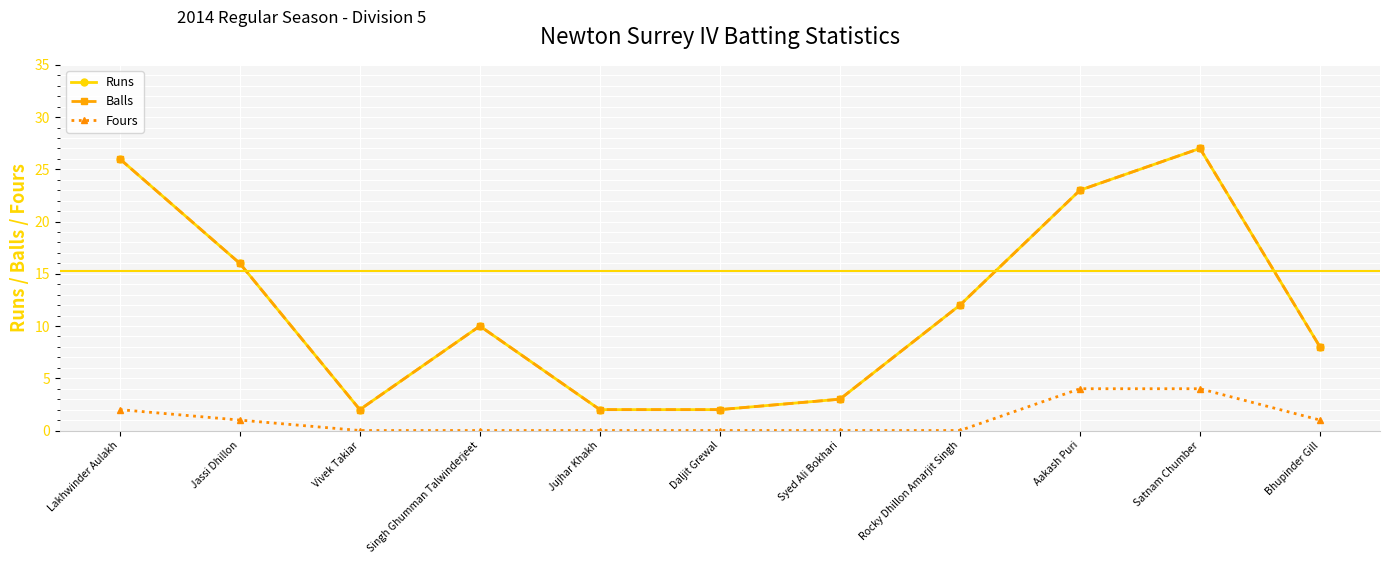

Is it true that Fours equals 1 at Aakash Puri?

False